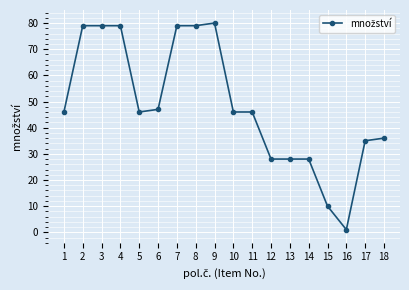

What is the ratio of the value at 9 to the value at 18?

2.2